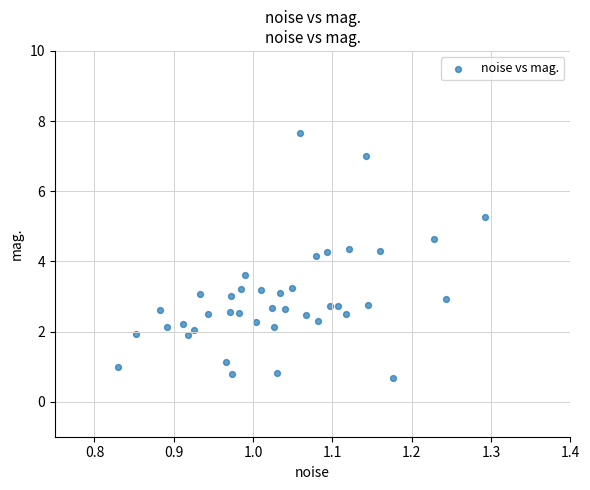

What Y value in the scatter plot is closest to 4?

4.2